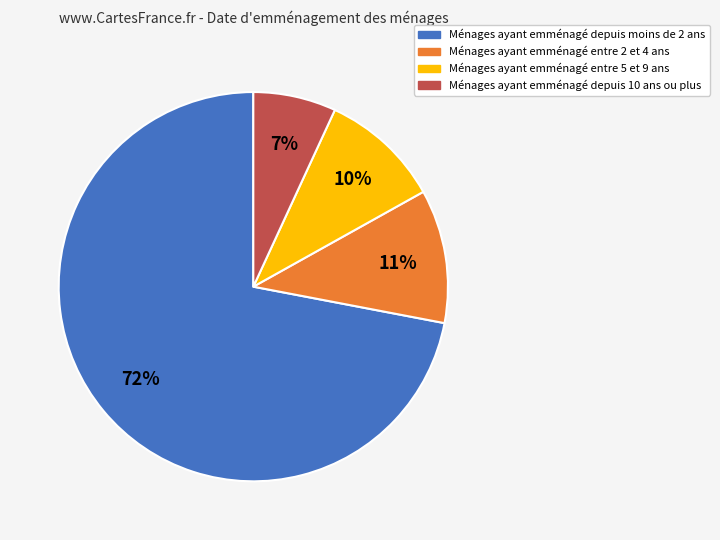

True or false: Ménages ayant emménagé entre 5 et 9 ans accounts for 10% of the total.

True